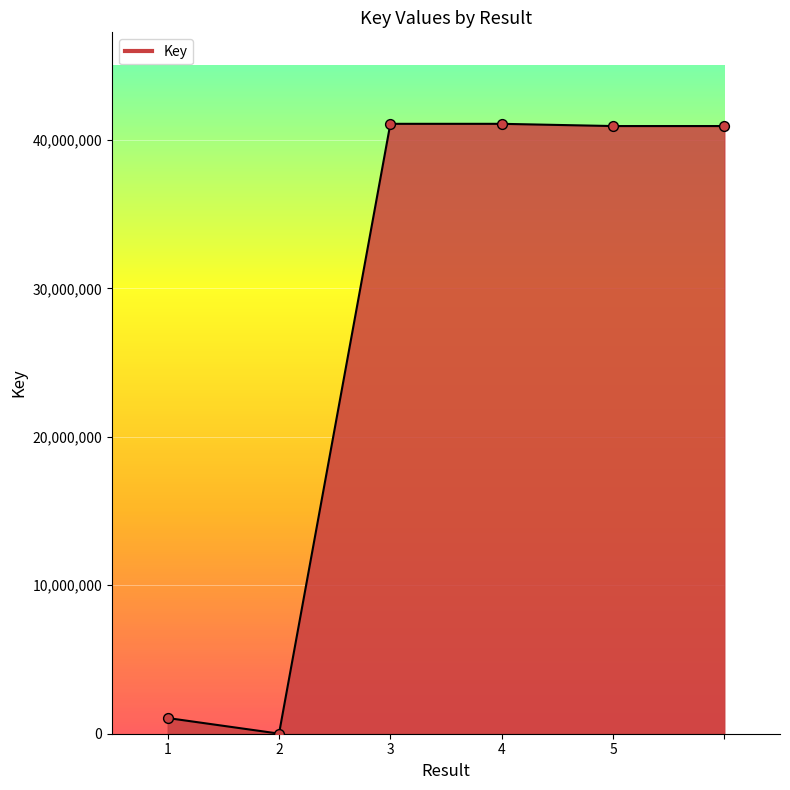

Between 3 and 5, which is larger?

3